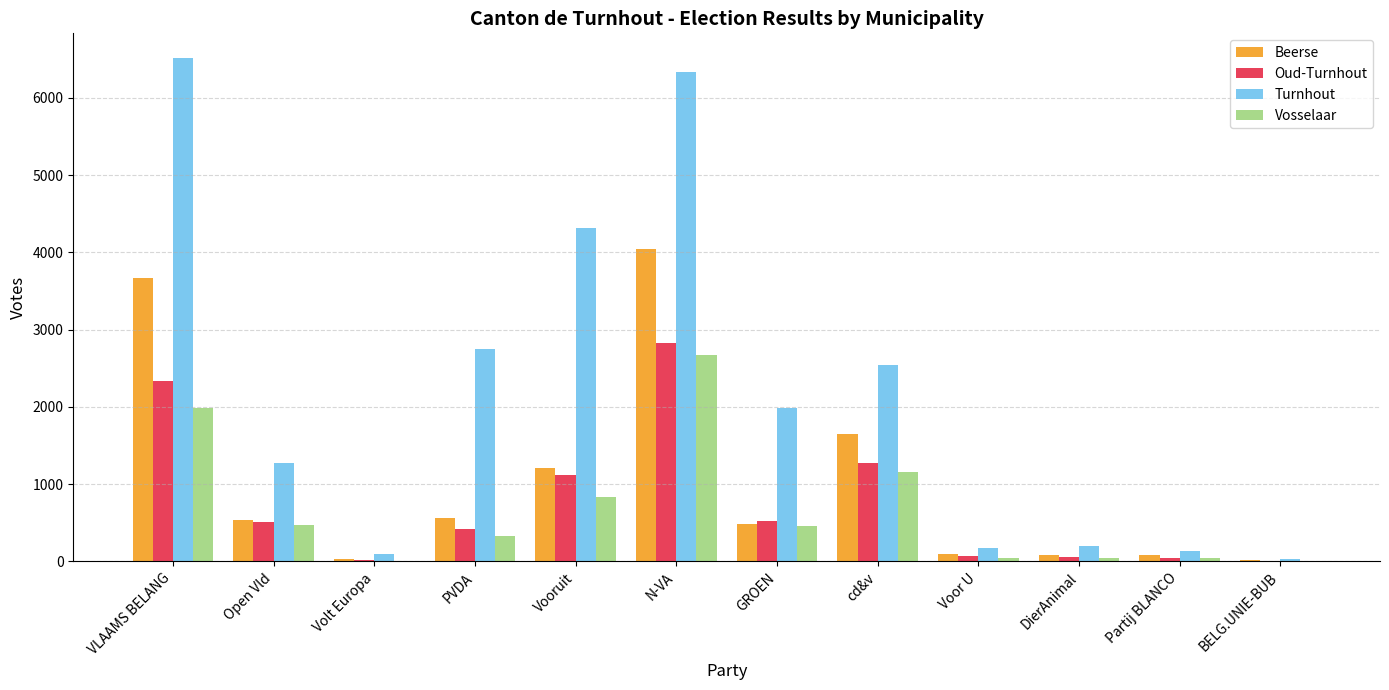

How many groups of bars are there?

12